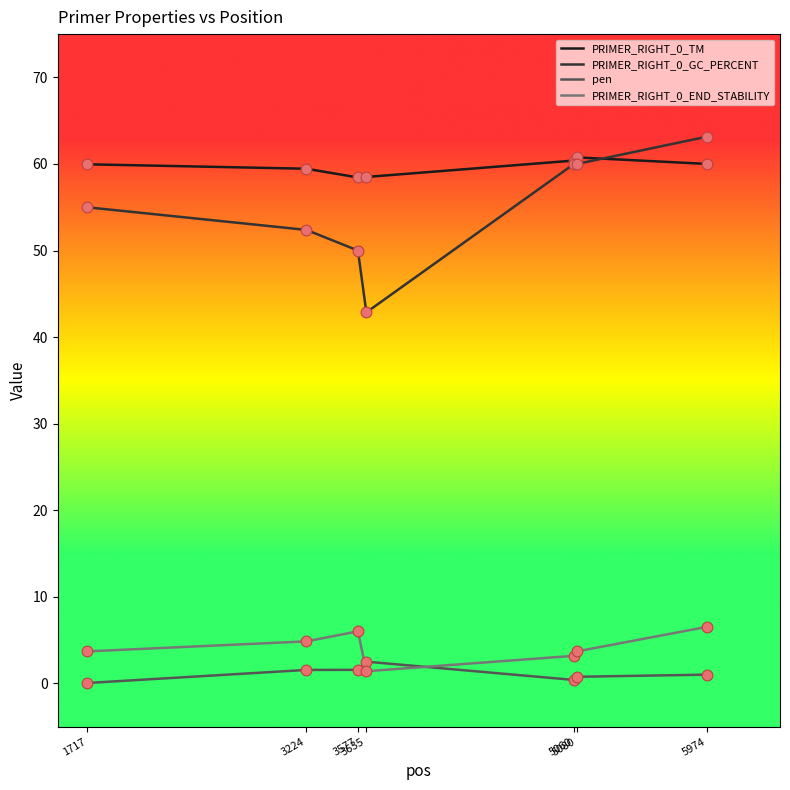

What is the total value across all series at 3224?

118.2